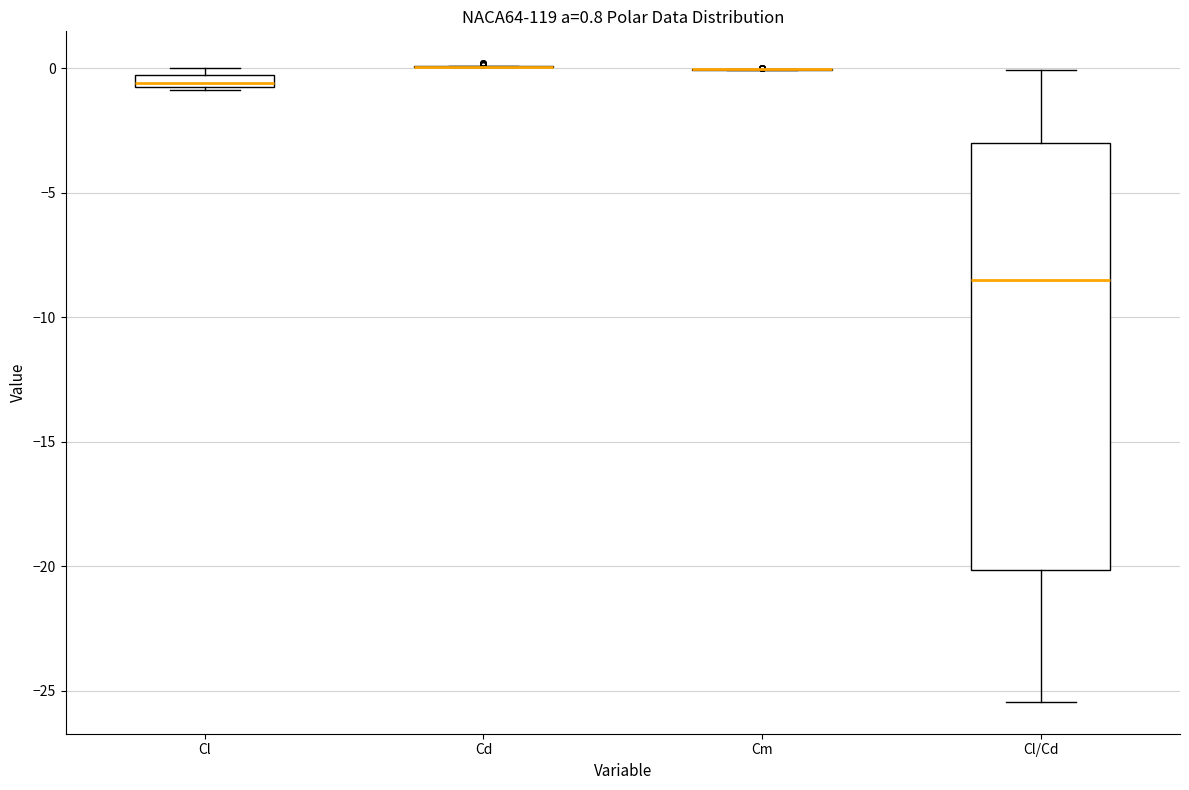

Comparing the boxes themselves (not the whiskers), which one is the tallest?

Cl/Cd